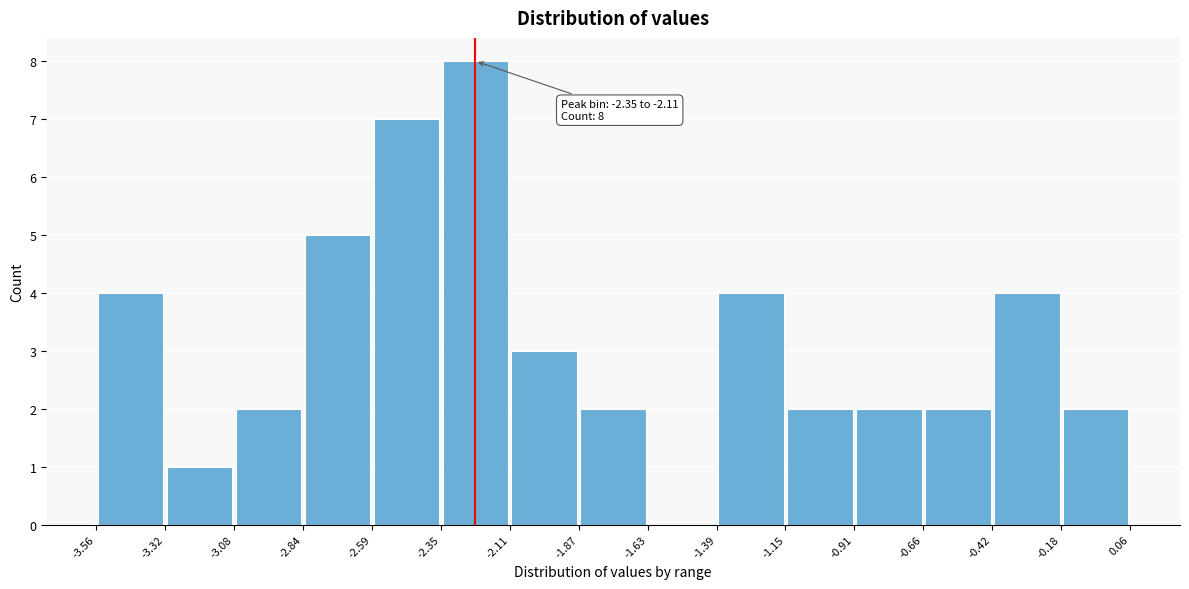

Over which range of the x-axis is the bar tallest?

-2.35 to -2.11